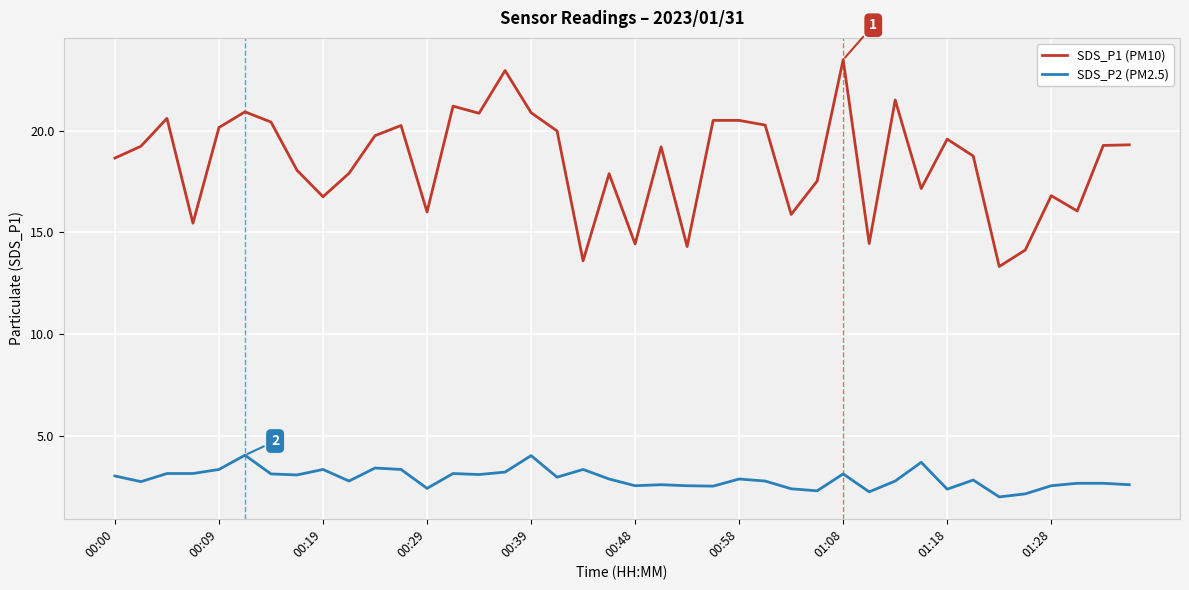

True or false: SDS_P2 (PM2.5) and SDS_P1 (PM10) intersect in this chart.

False